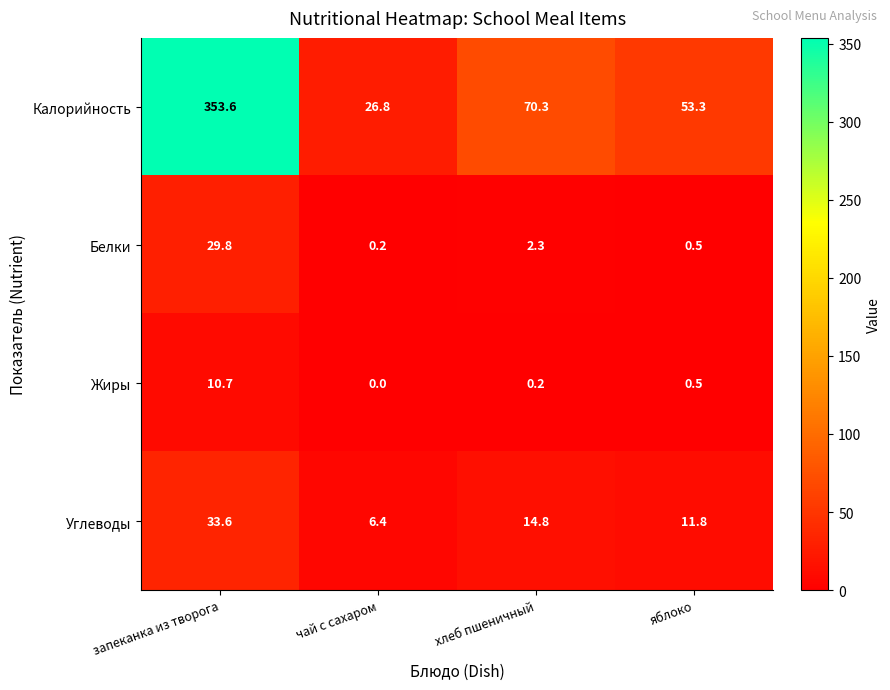

What is the sum of the Жиры values at чай с сахаром and яблоко?

0.5